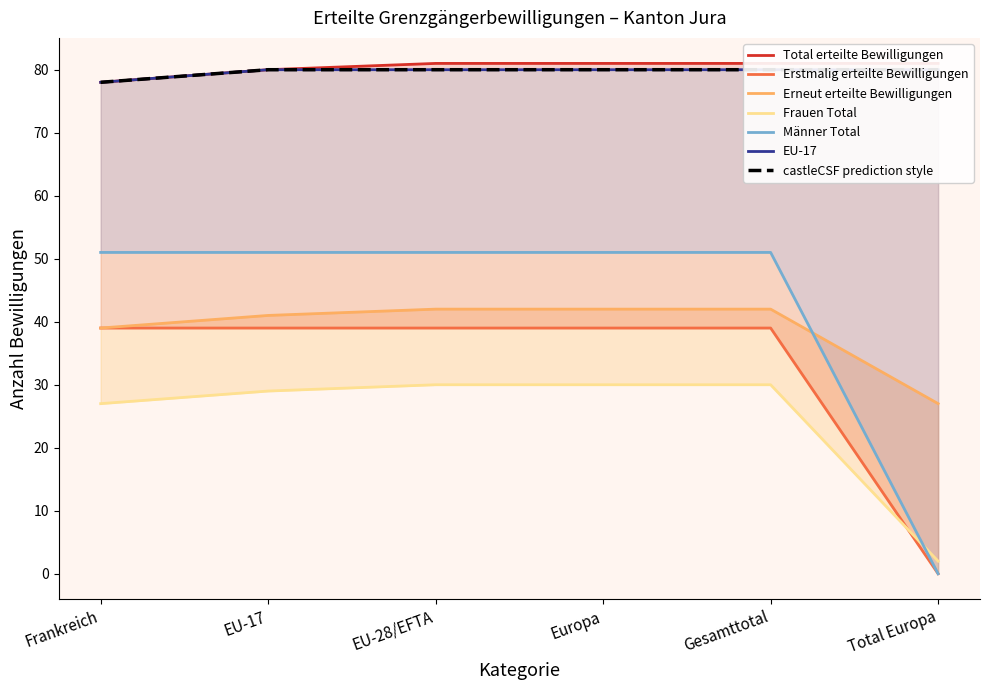

The Total erteilte Bewilligungen series shows 42 at Europa. True or false?

False